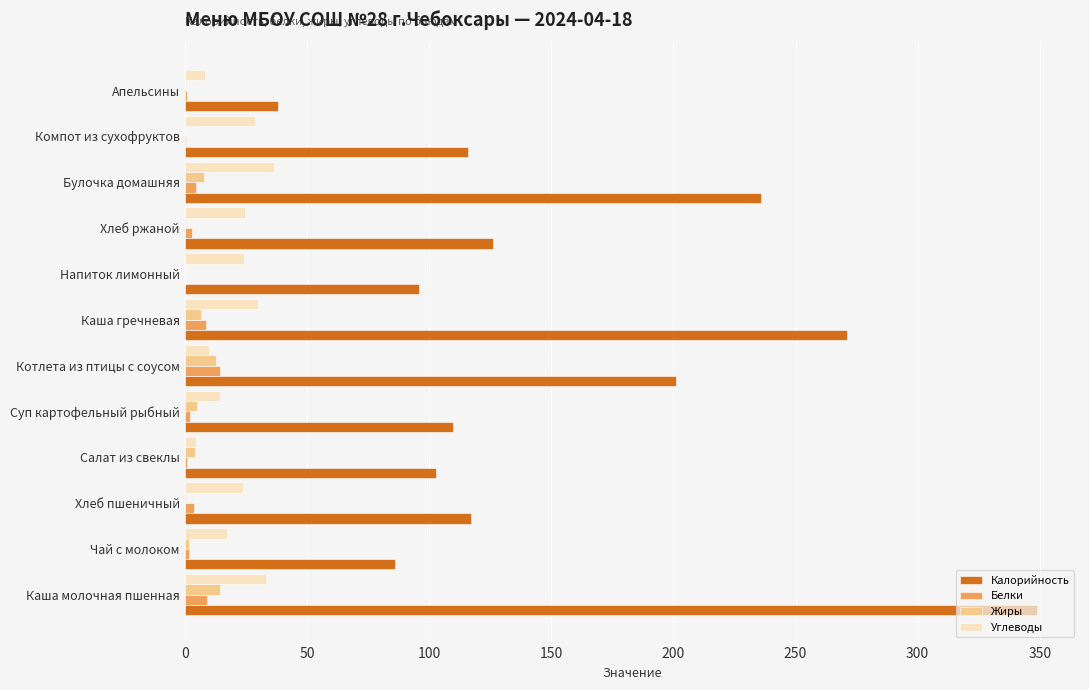

Is it true that Жиры equals 0.0 at Напиток лимонный?

True